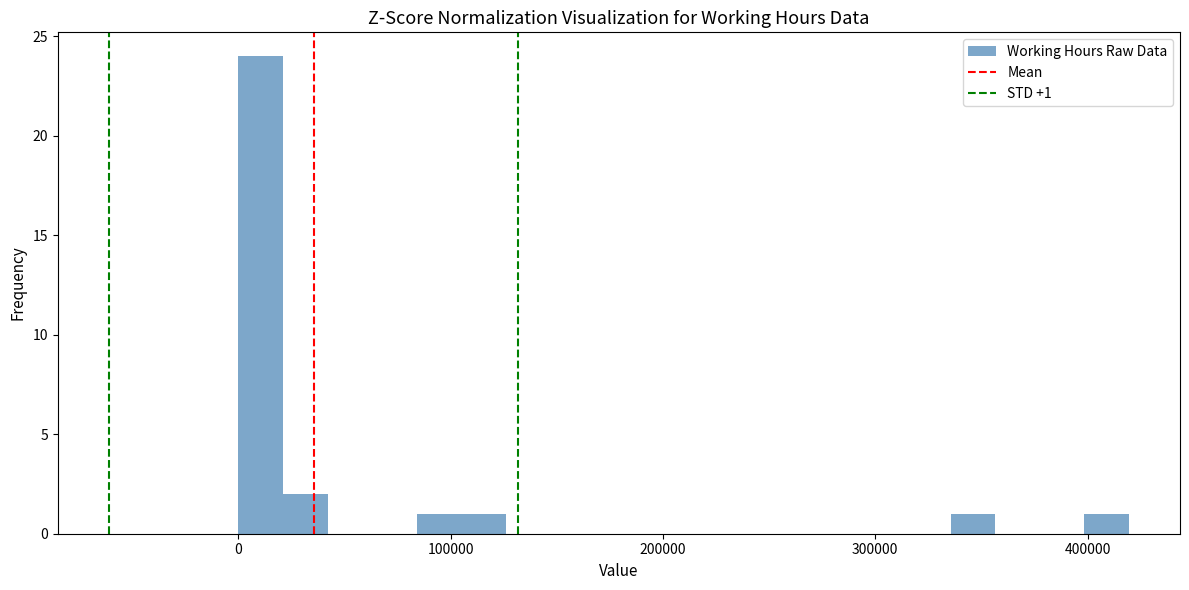

Around what value on the x-axis is the tallest bar? Give the approximate position of its centre, as read against the axis.

10000